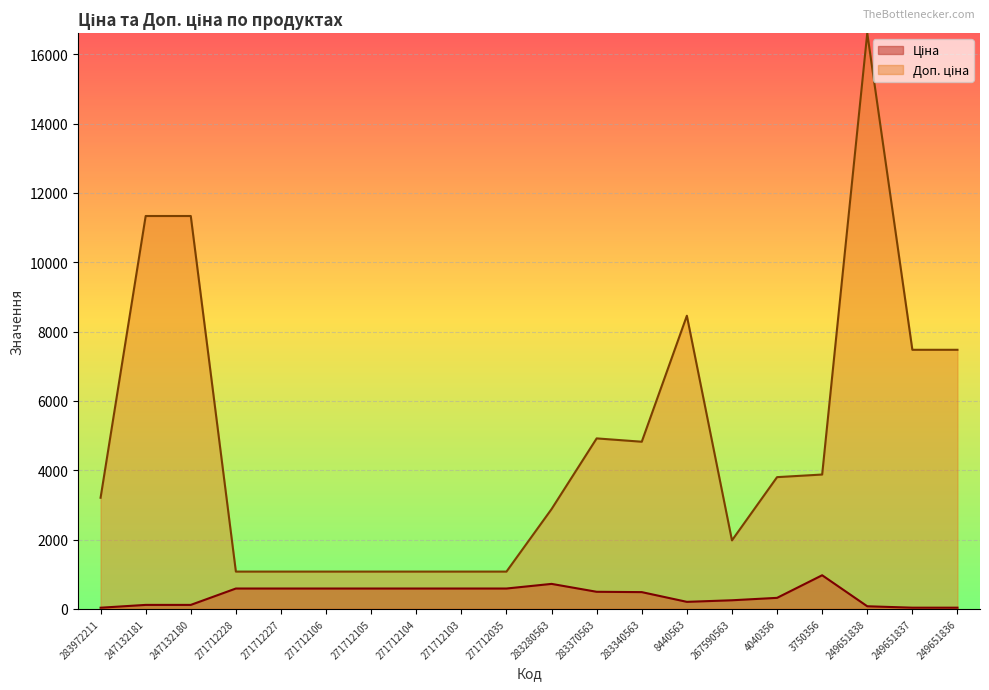

Reading left to right, transcribe all the data shown in this chart.

Ціна: 32.0	113.3	113.3	586.0	586.0	586.0	586.0	586.0	586.0	586.0	719.6	491.7	482.1	201.3	246.8	316.6	968.7	73.8	33.2	33.2
Доп. ціна: 3205.0	11334.0	11334.0	1074.5	1074.5	1074.5	1074.5	1074.5	1074.5	1074.5	2878.5	4917.4	4821.4	8456.7	1974.6	3799.6	3874.8	16609.5	7474.0	7474.0